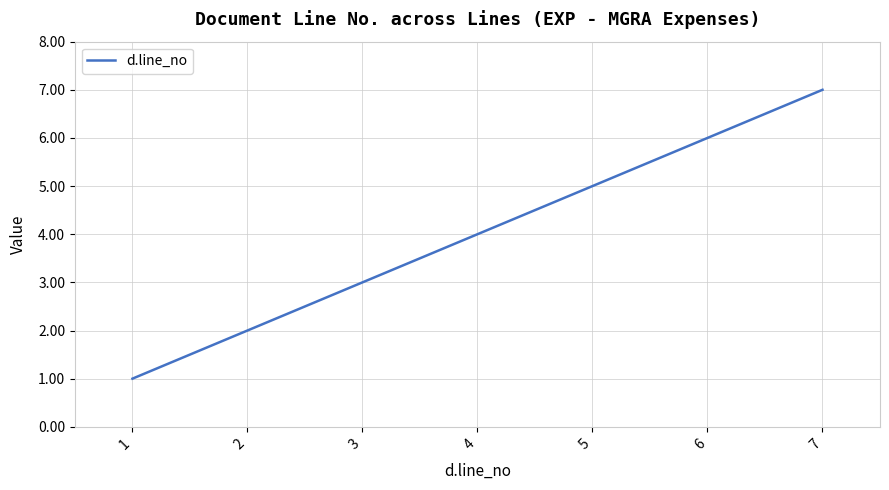

How many series are shown in this chart?

1